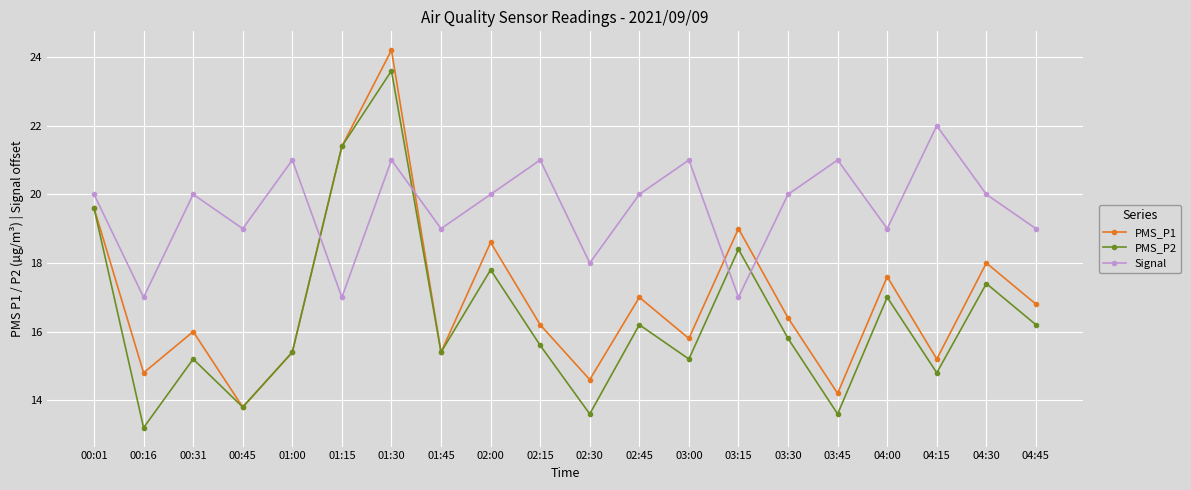

True or false: PMS_P1 and Signal intersect in this chart.

True